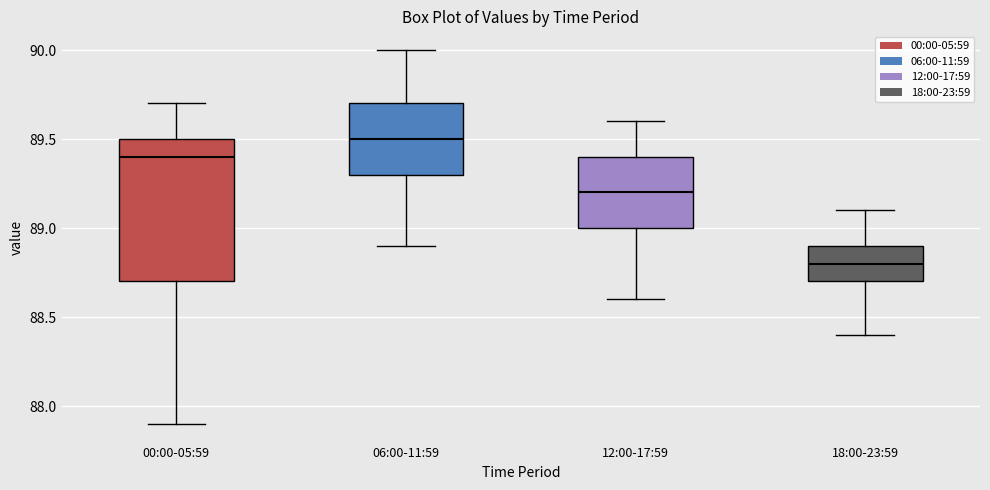

Reading left to right, transcribe this box plot: for each box, give where its median line is, the range the box spans, and where its two whiskers end, as read against the y-axis. The values are not printed on the chart, so give them approximately, as read against the axis.

00:00-05:59: median 89.4, box 88.7 to 89.5, whiskers 87.9 to 89.7
06:00-11:59: median 89.5, box 89.3 to 89.7, whiskers 88.9 to 90.0
12:00-17:59: median 89.2, box 89.0 to 89.4, whiskers 88.6 to 89.6
18:00-23:59: median 88.8, box 88.7 to 88.9, whiskers 88.4 to 89.1